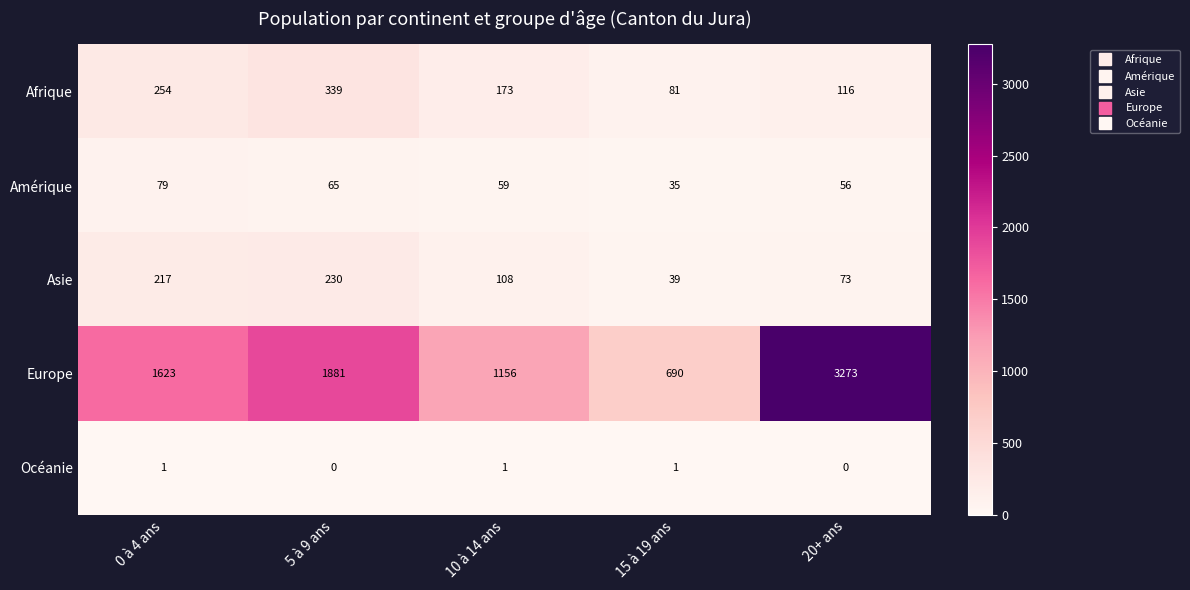

At which category does the chart reach its peak across all series?

20+ ans